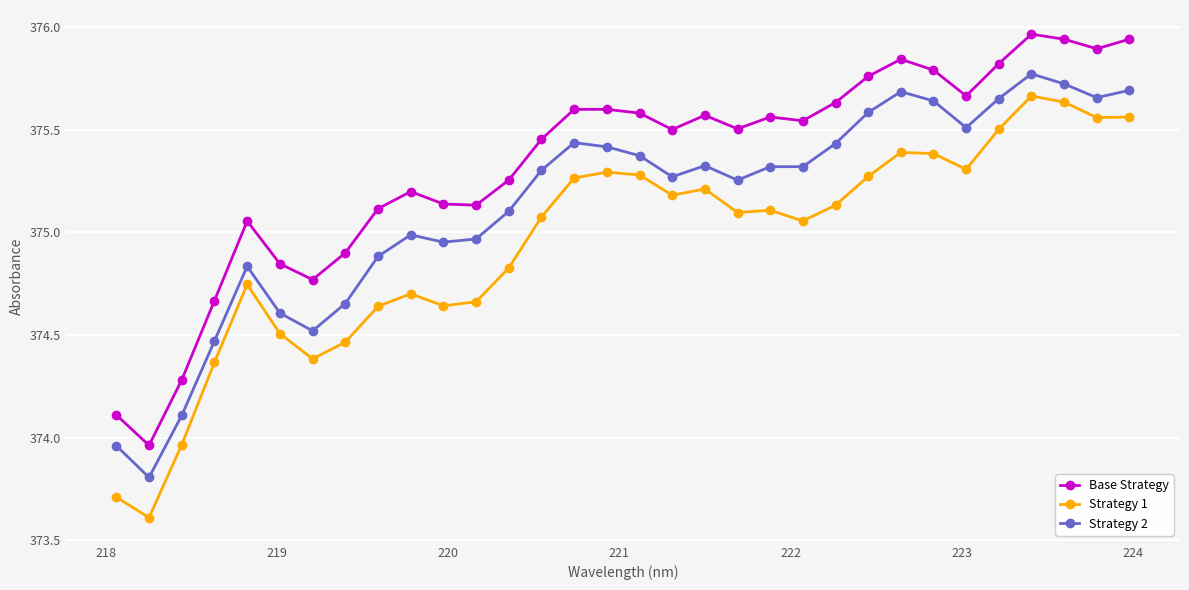

What are all the series names shown in the legend?

Base Strategy, Strategy 1, Strategy 2